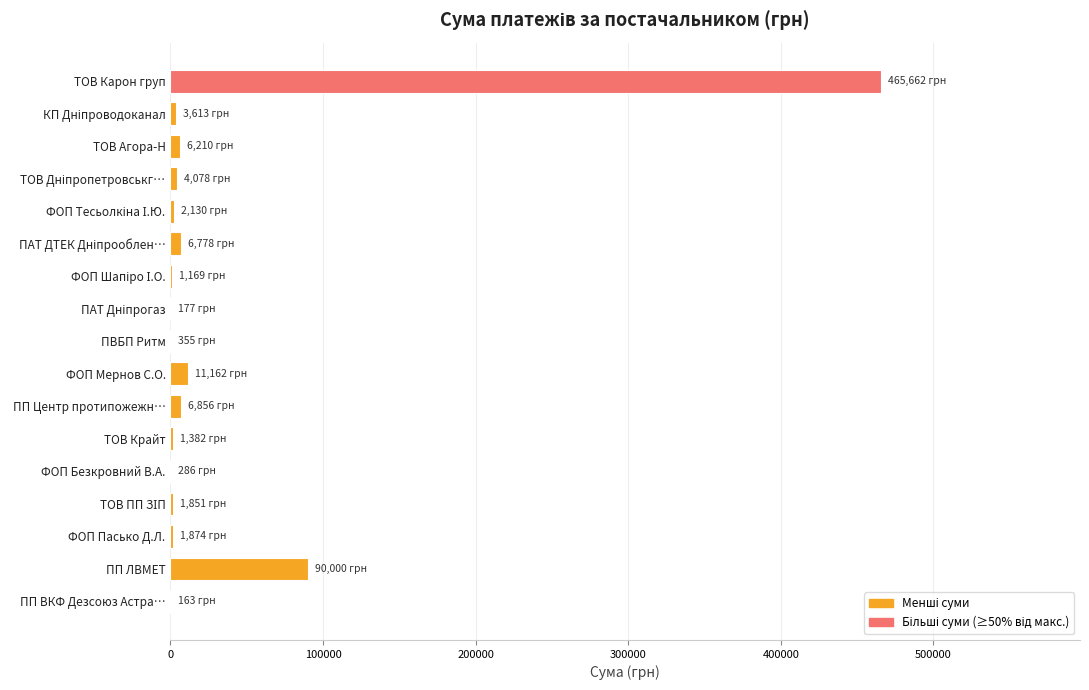

What is the greatest value displayed?

465662.5